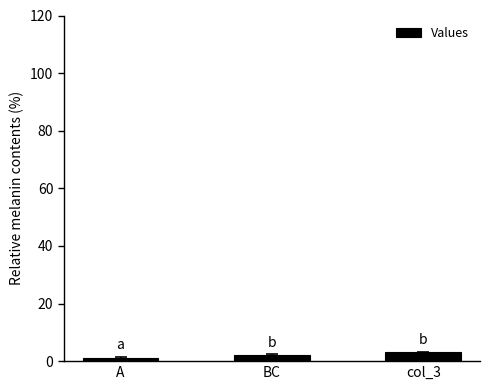

What is the label of the 2nd bar from the left?

BC